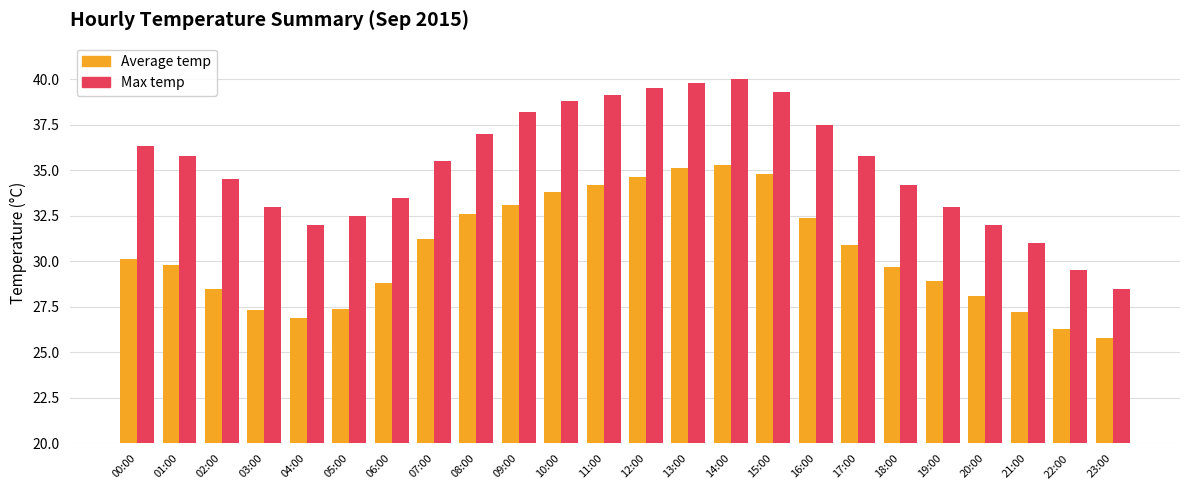

What is the total value across all series at 19:00?

61.9